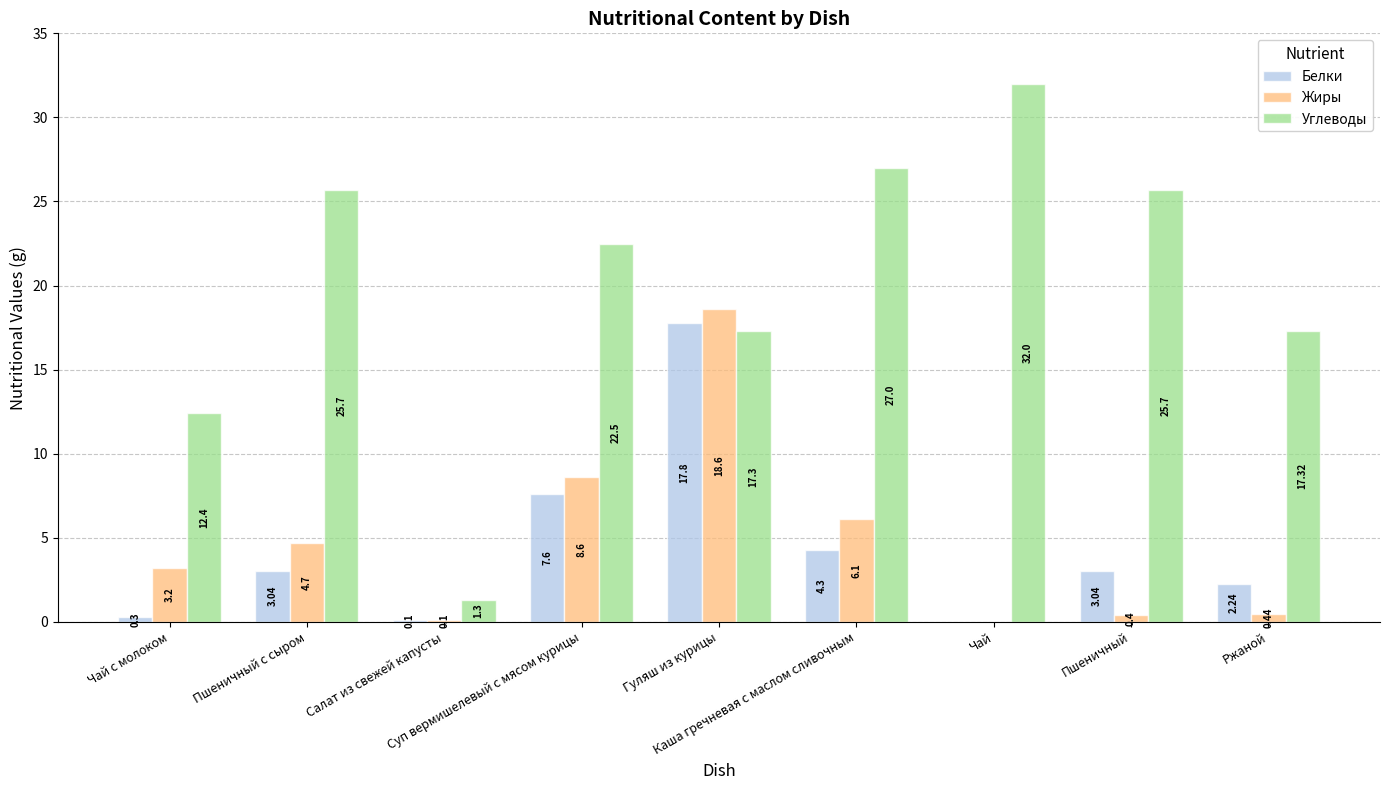

Which series has the largest total across all categories?

Углеводы